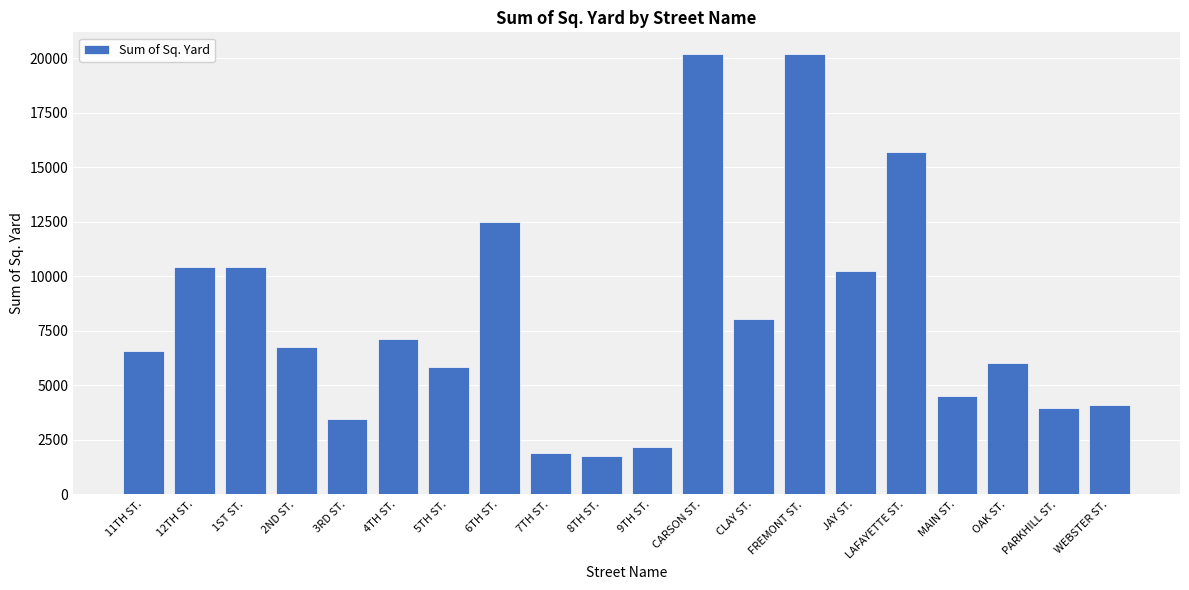

Count the number of data series in this chart.

1